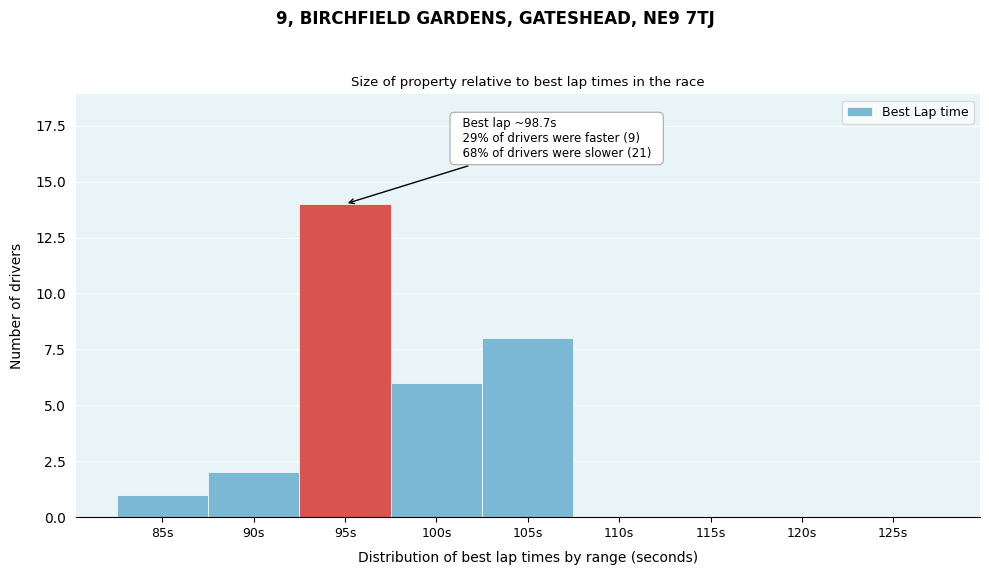

Reading left to right, list all the values displayed in this chart.

85s=1	90s=2	95s=14	100s=6	105s=8	110s=0	115s=0	120s=0	125s=0